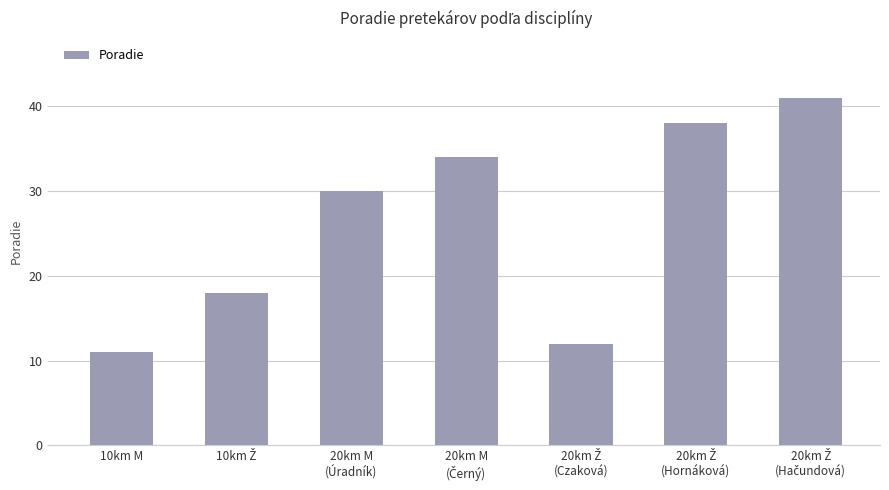

Reading left to right, list all the values displayed in this chart.

11	18	30	34	12	38	41